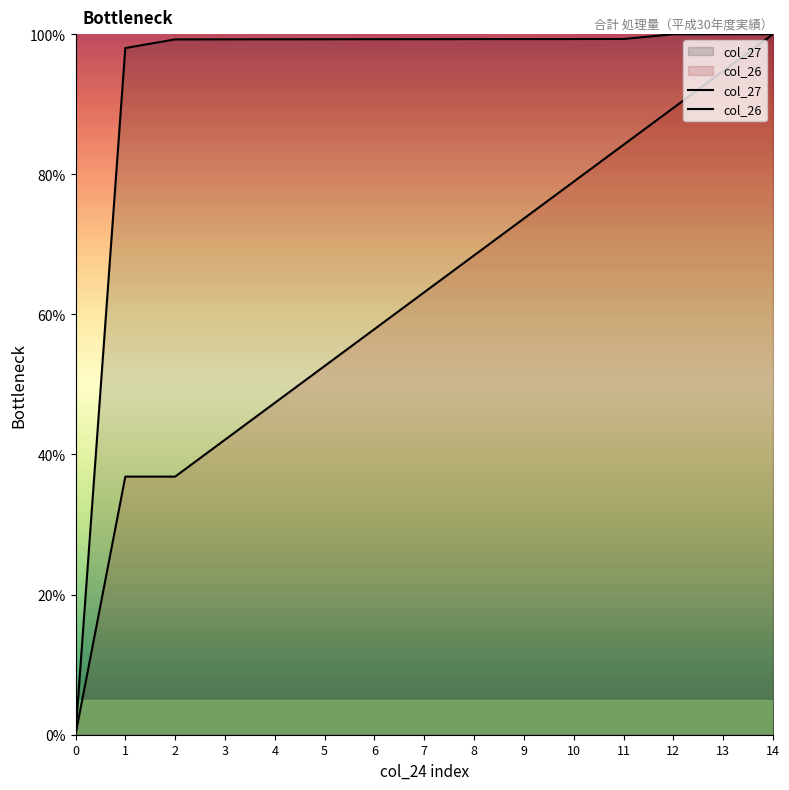

What is the maximum value shown in the chart?

100.0